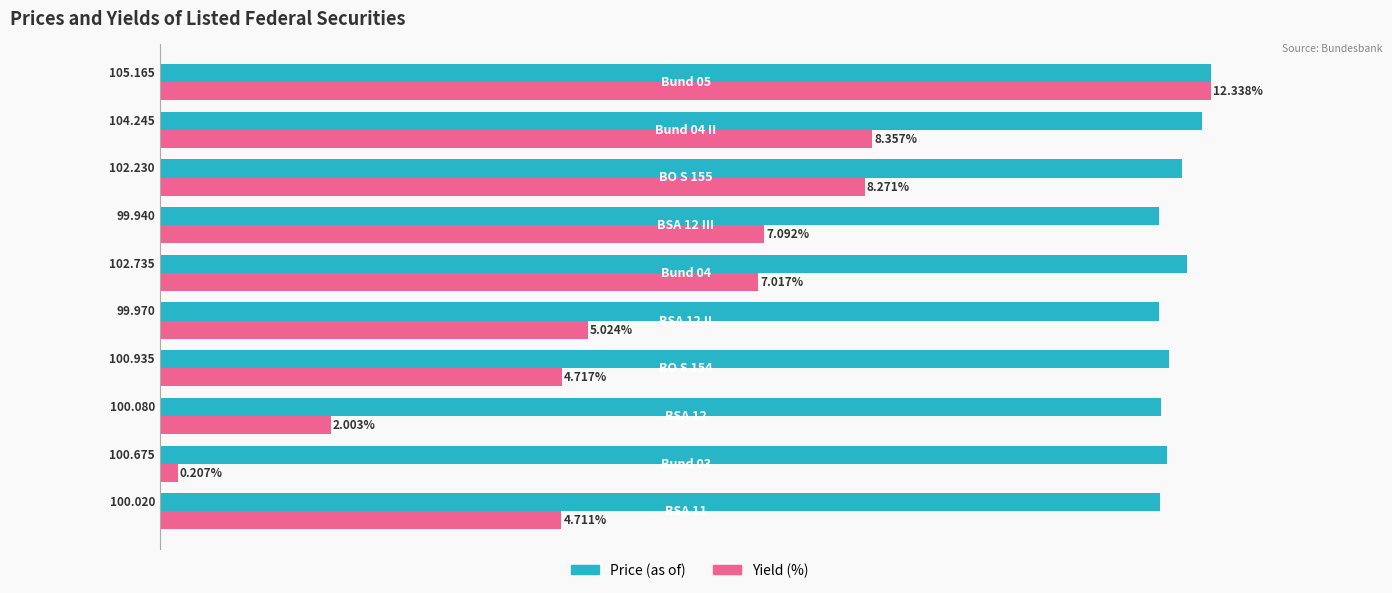

Which series has the largest total across all categories?

Price (as of)